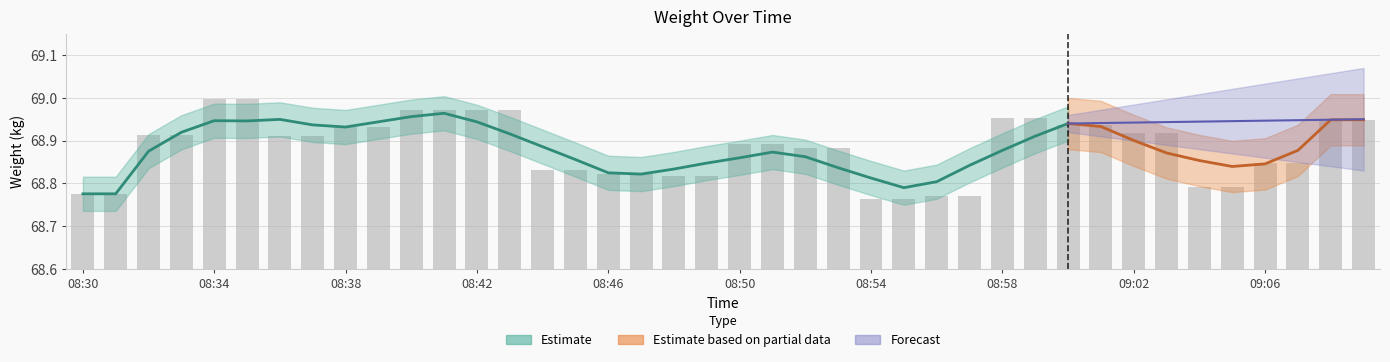

What value does the data have at 08:57?

68.8